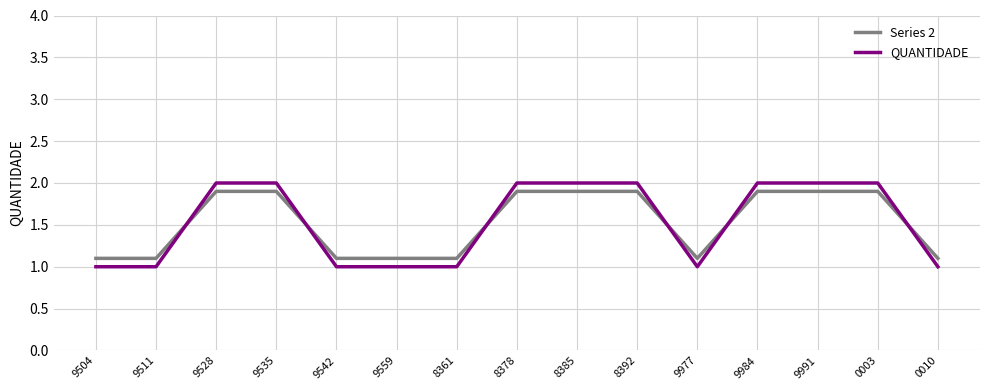

What are all the series names shown in the legend?

Series 2, QUANTIDADE